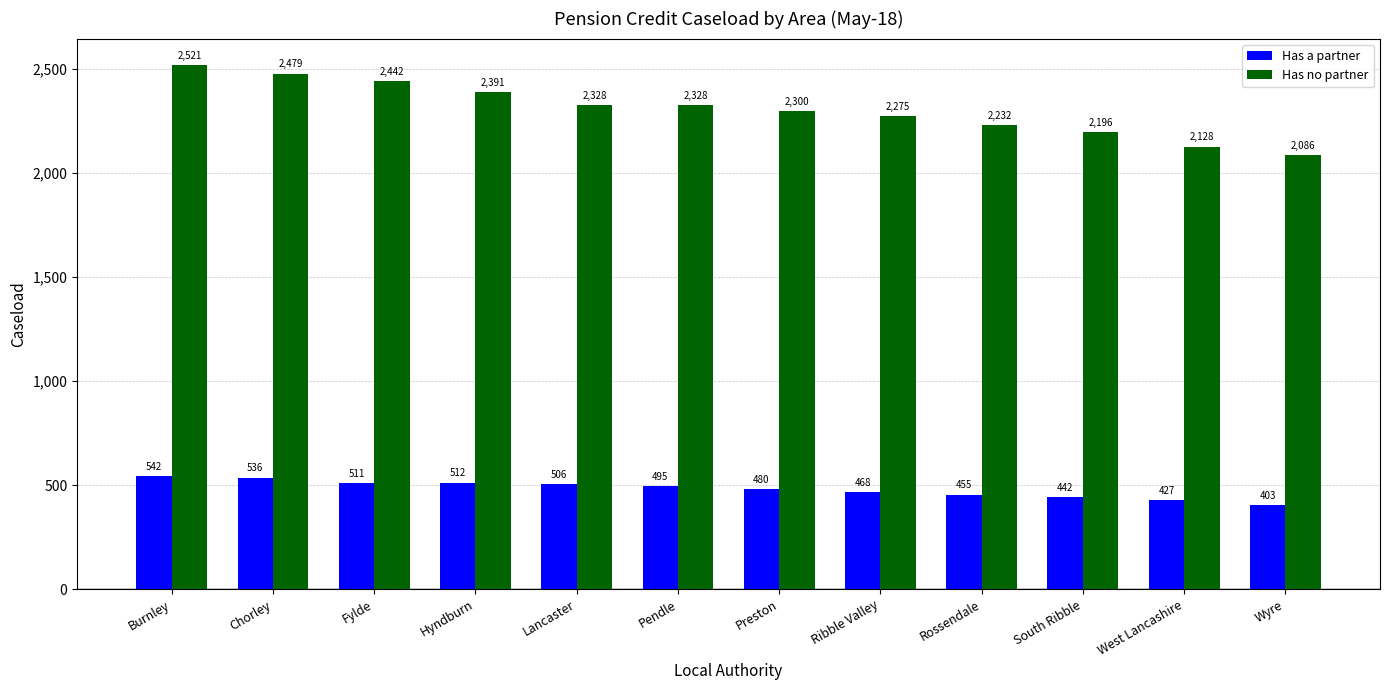

Reading left to right, transcribe all the data shown in this chart.

Has a partner: 542	536	511	512	506	495	480	468	455	442	427	403
Has no partner: 2521	2479	2442	2391	2328	2328	2300	2275	2232	2196	2128	2086